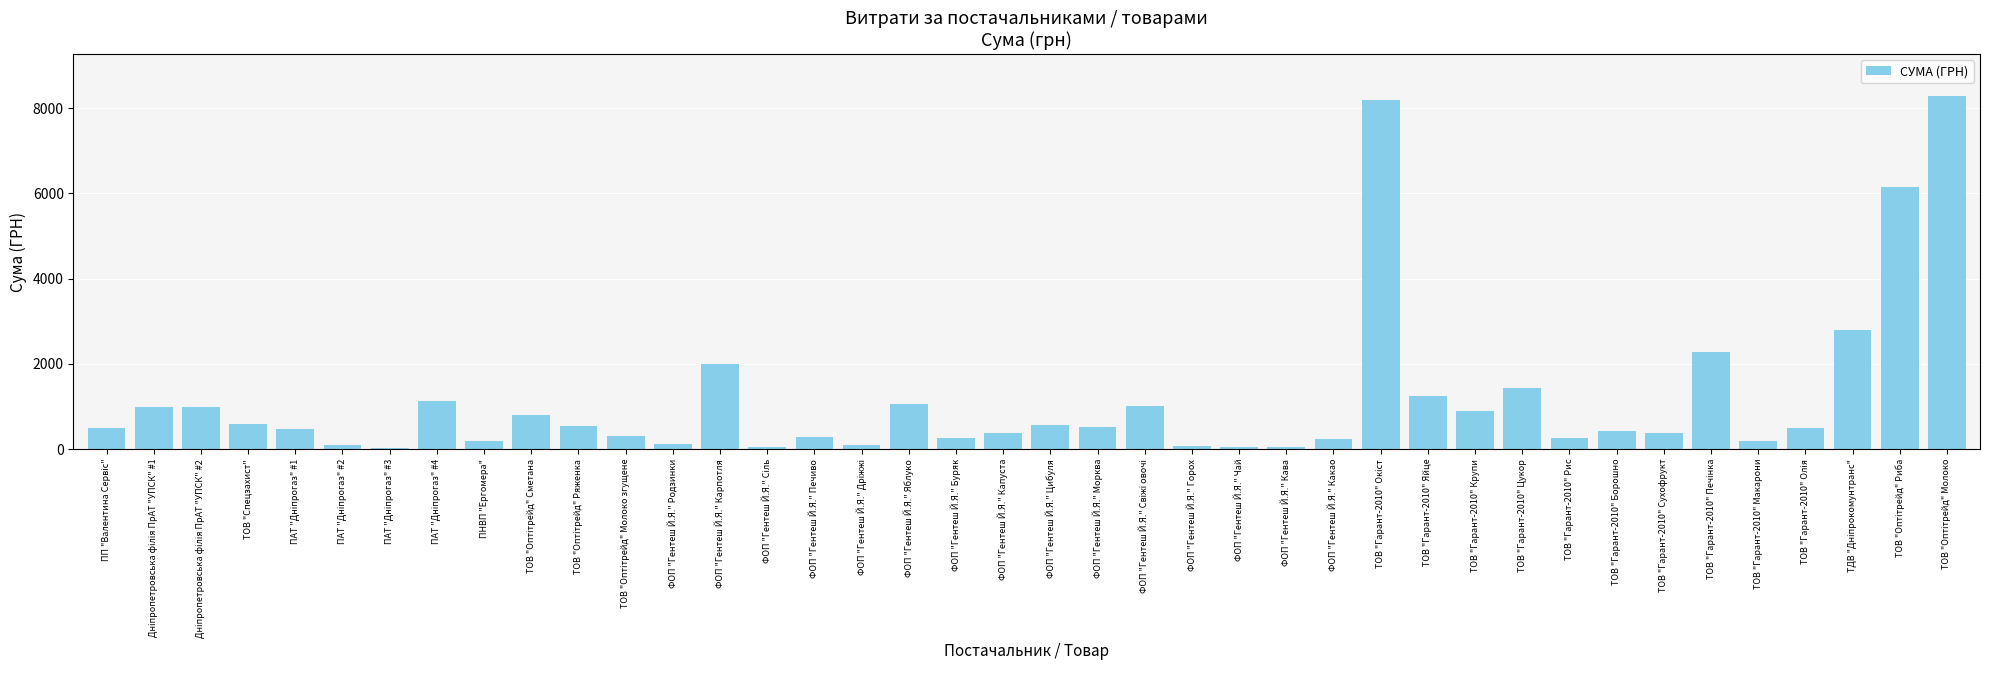

Which has a higher value, ФОП "Гентеш Й.Я." Печиво or ТОВ "Гарант-2010" Цукор?

ТОВ "Гарант-2010" Цукор